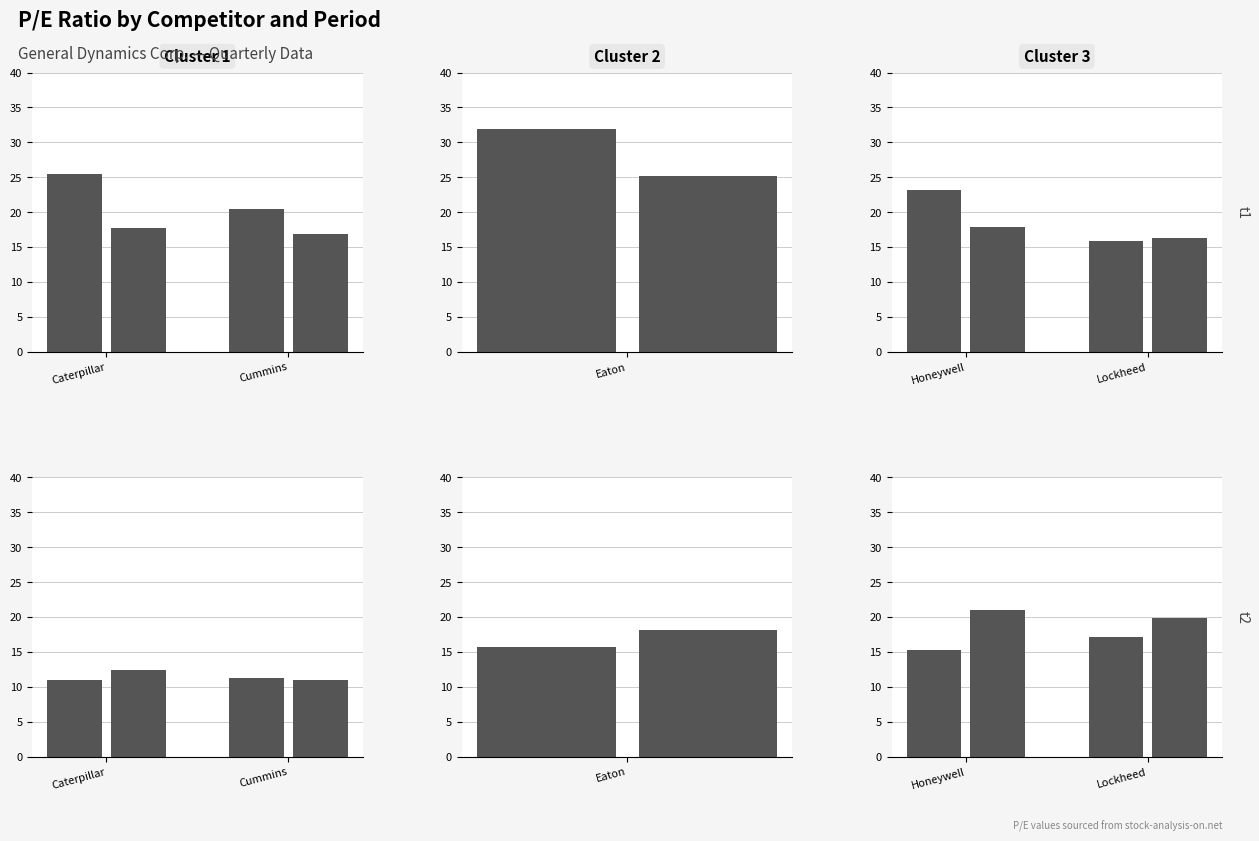

What is the change in value from Cummins to 2?

-3.9